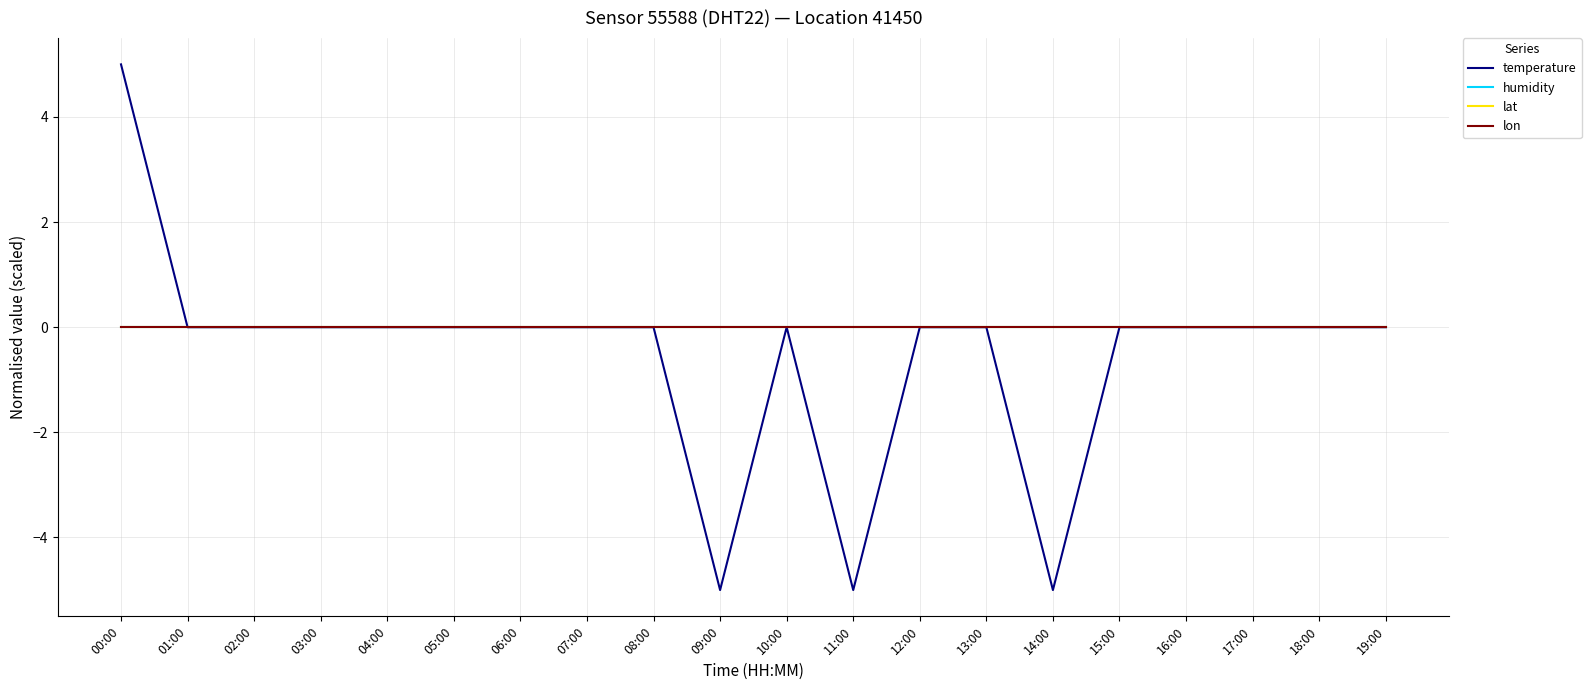

What position from the right is 18:00?

2